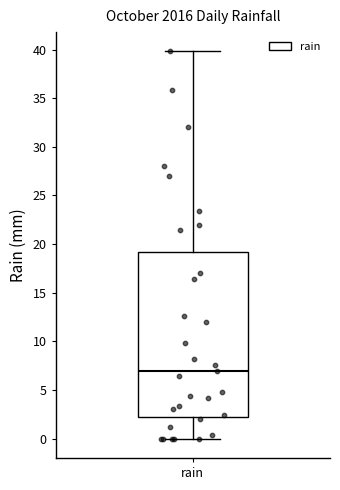

Transcribe this box plot: give where the median line is, the range the box spans, and where the two whiskers end, as read against the y-axis. The values are not printed on the chart, so give them approximately, as read against the axis.

median 7, box 2 to 19, whiskers 0 to 40